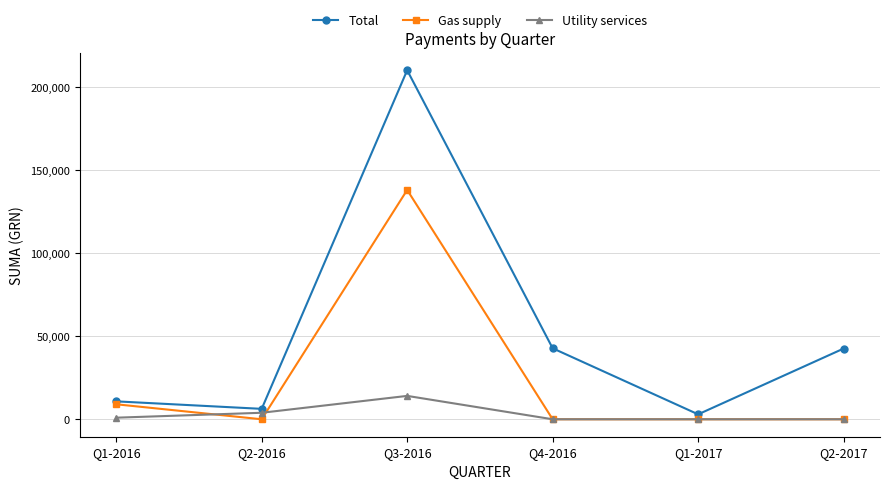

The value of Gas supply at Q1-2016 is 9023.2. True or false?

True